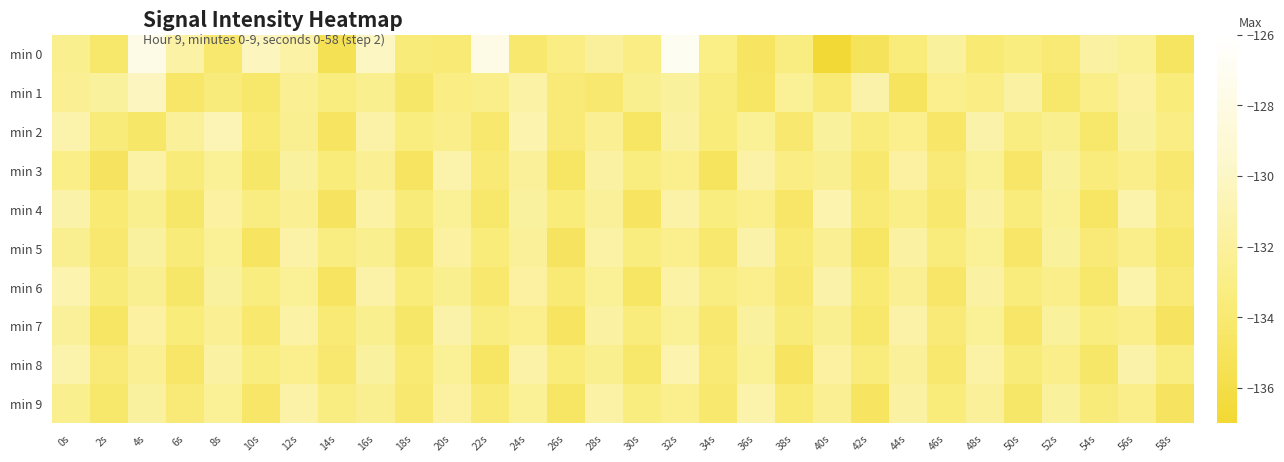

At 26s, list the series in order from largest to smallest.

min 0, min 4, min 8, min 1, min 2, min 6, min 3, min 9, min 7, min 5